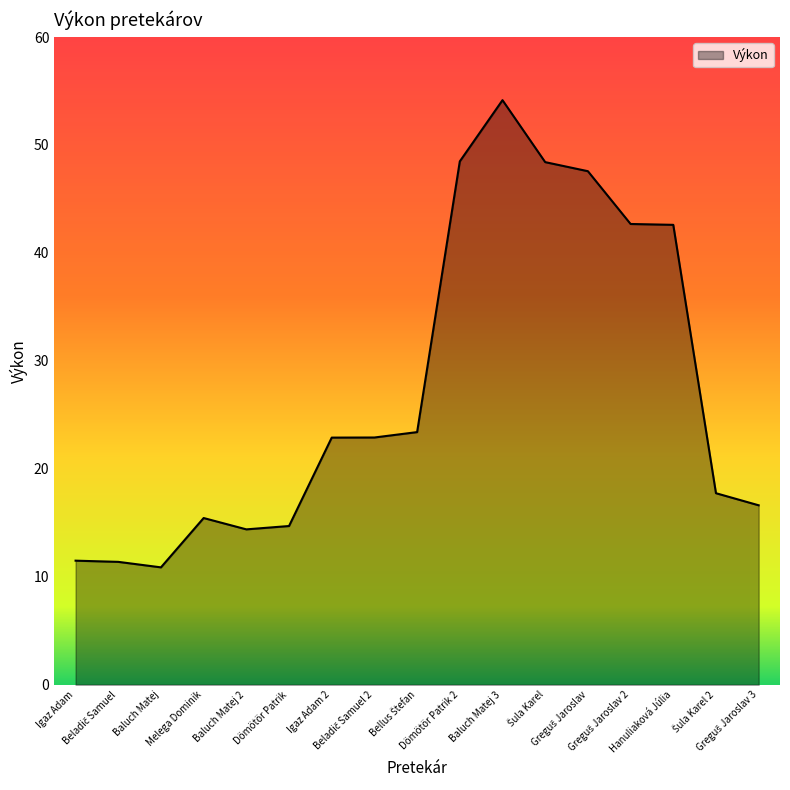

What is the minimum value shown in the chart?

10.9